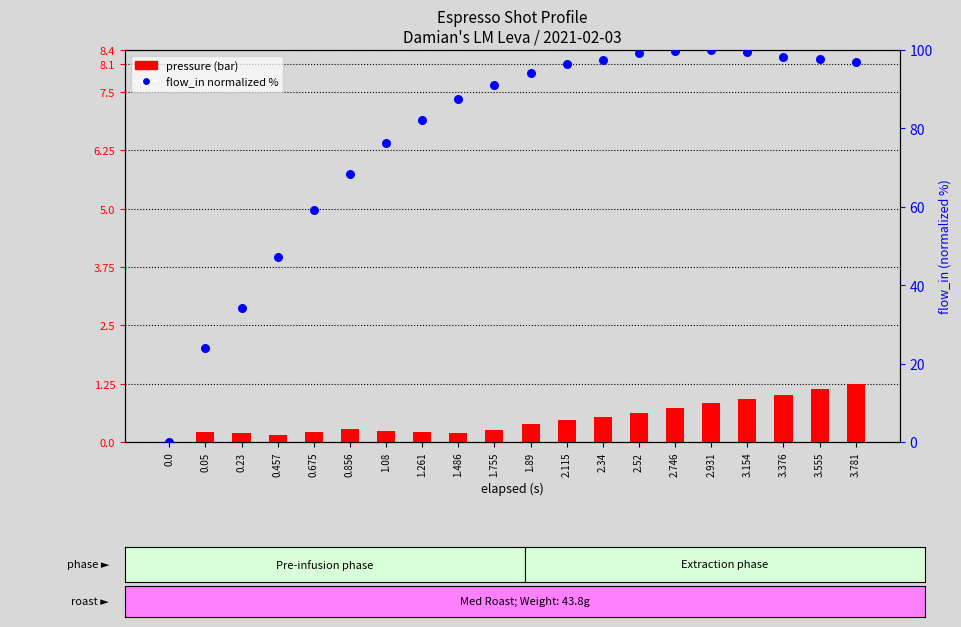

Is the value of pressure at 1.89 greater than the value of flow_in (normalized %) at 1.08?

No